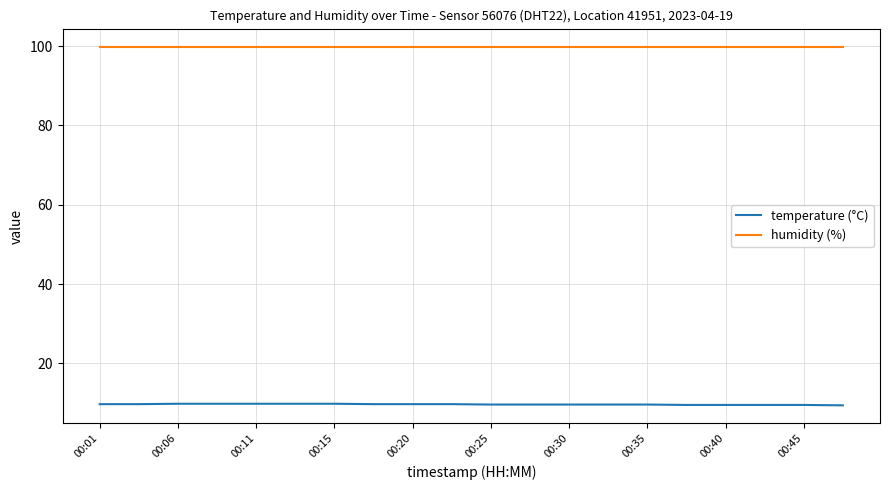

Which series has the largest total across all categories?

humidity (%)